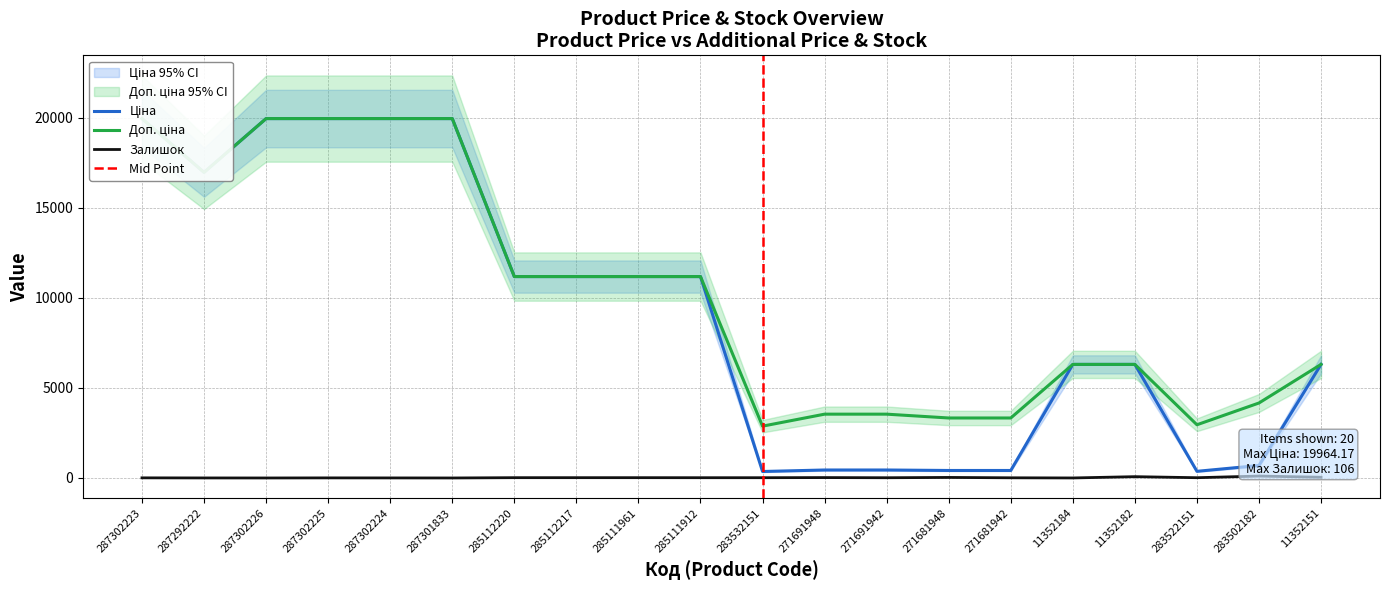

Which series has the largest total across all categories?

Доп. ціна